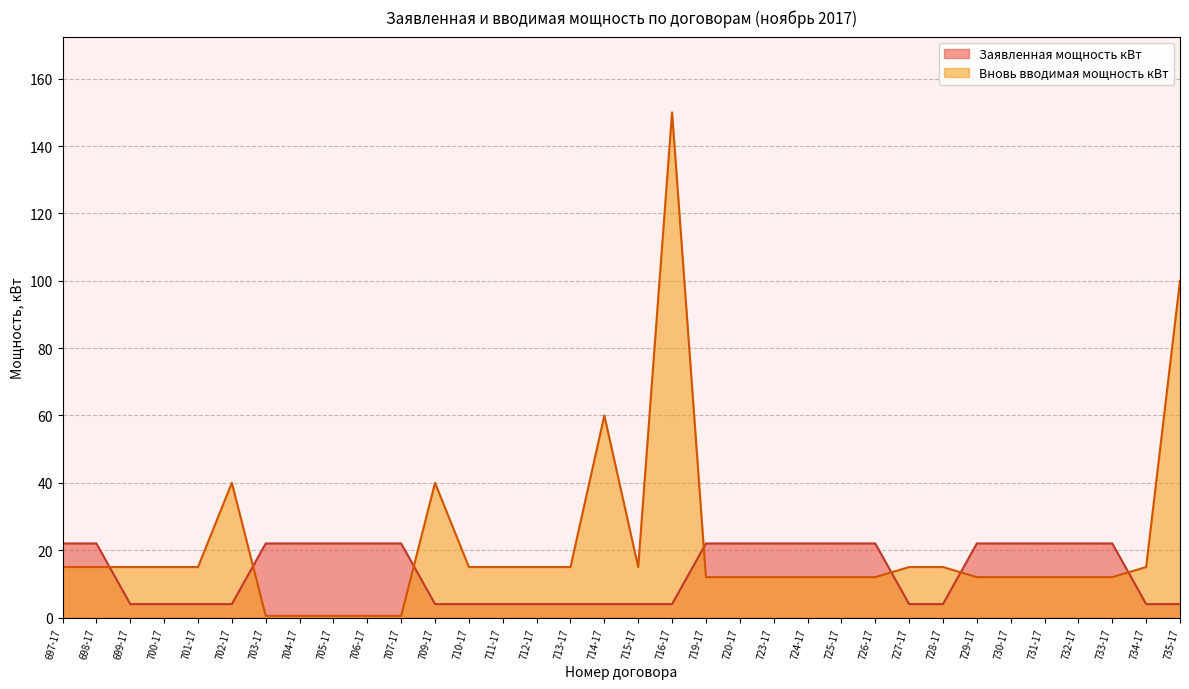

Which category has the lowest value in the Заявленная мощность кВт series?

699-17